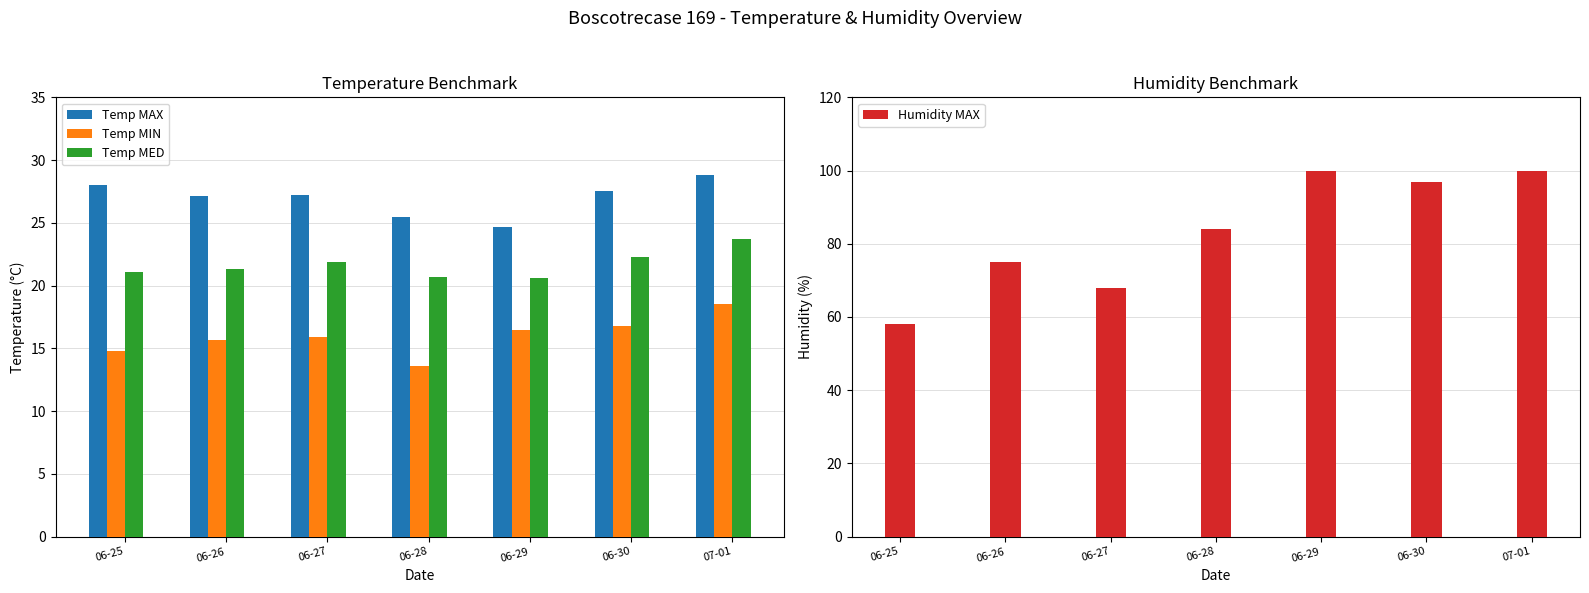

At how many categories does at least one series exceed 85?

3